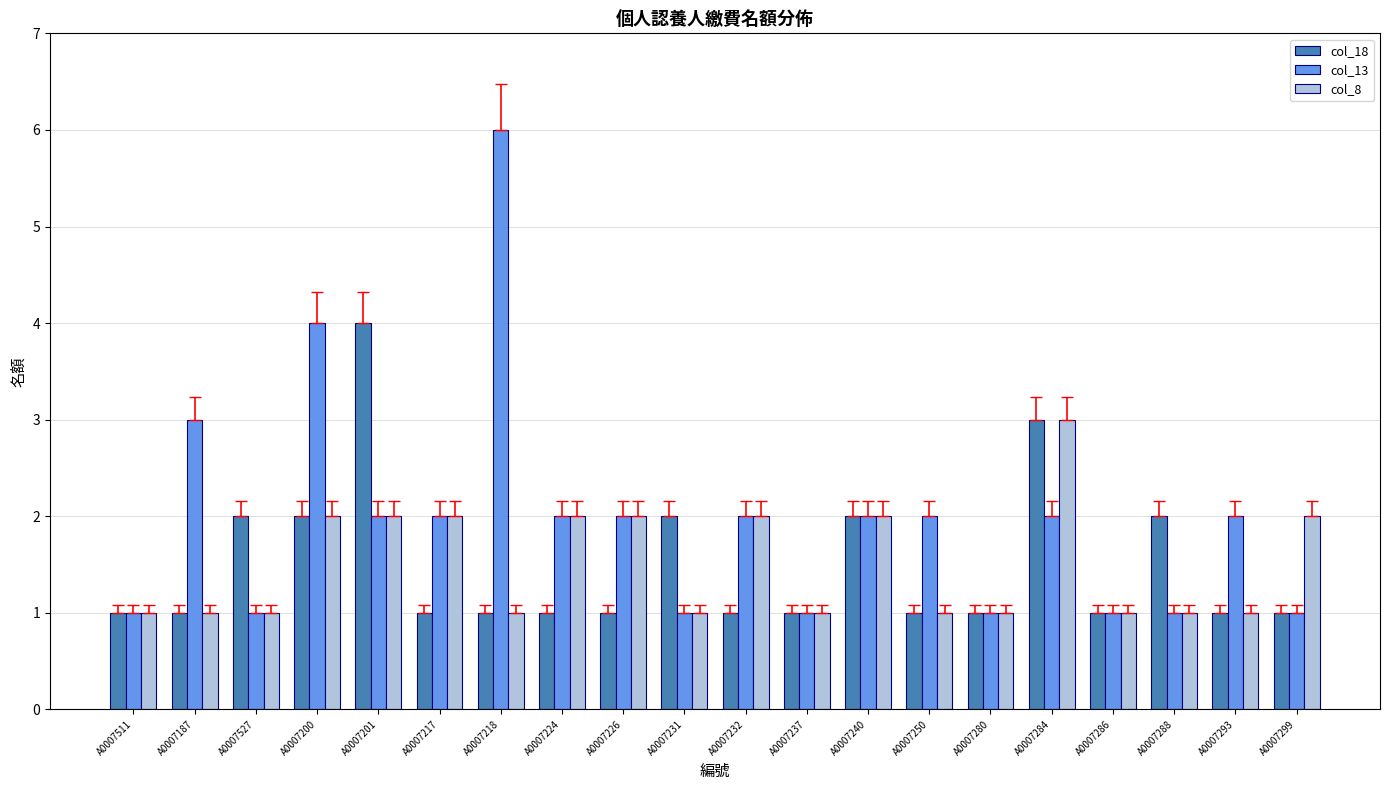

List the series in order of their peak value, lowest first.

col_8, col_18, col_13